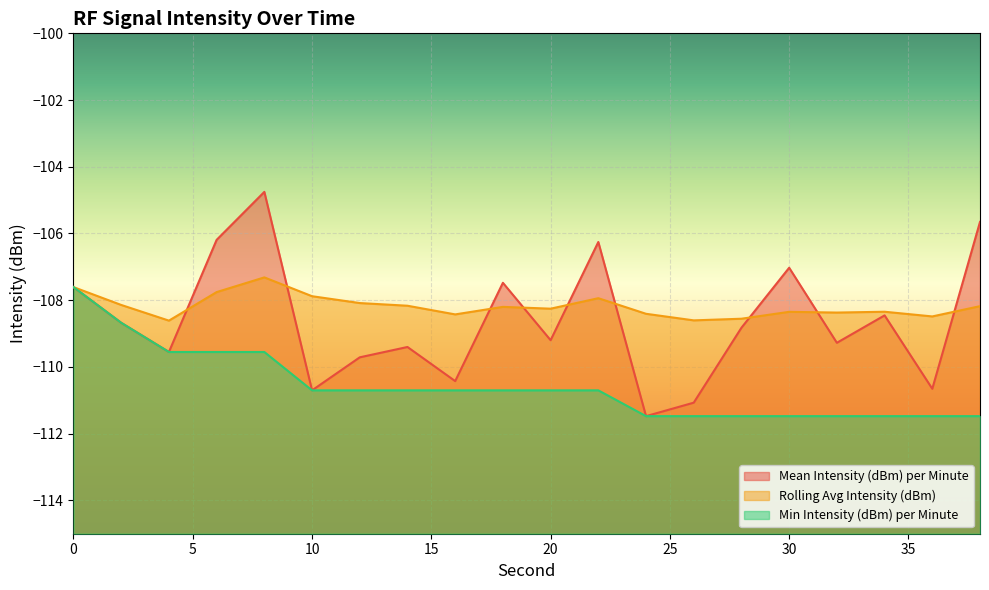

What is the difference between the highest and lowest values at 4?

0.9